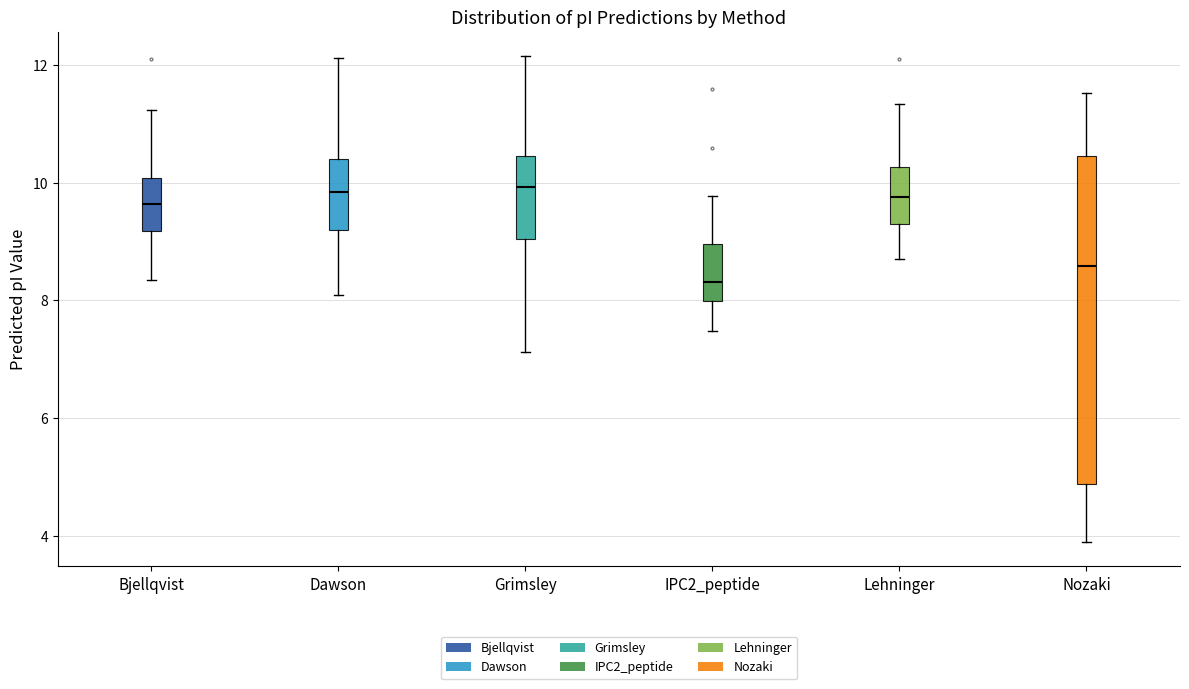

Reading left to right, read every box against the y-axis: the position of its median line, the range the box covers, and the ends of its whiskers. The values are not printed on the chart, so give them approximately, as read against the axis.

Bjellqvist: median 9.6, box 9.2 to 10.0, whiskers 8.4 to 11.2
Dawson: median 9.8, box 9.2 to 10.4, whiskers 8.0 to 12.2
Grimsley: median 10.0, box 9.0 to 10.4, whiskers 7.2 to 12.2
IPC2_peptide: median 8.4, box 8.0 to 9.0, whiskers 7.4 to 9.8
Lehninger: median 9.8, box 9.2 to 10.2, whiskers 8.8 to 11.4
Nozaki: median 8.6, box 4.8 to 10.4, whiskers 3.8 to 11.6